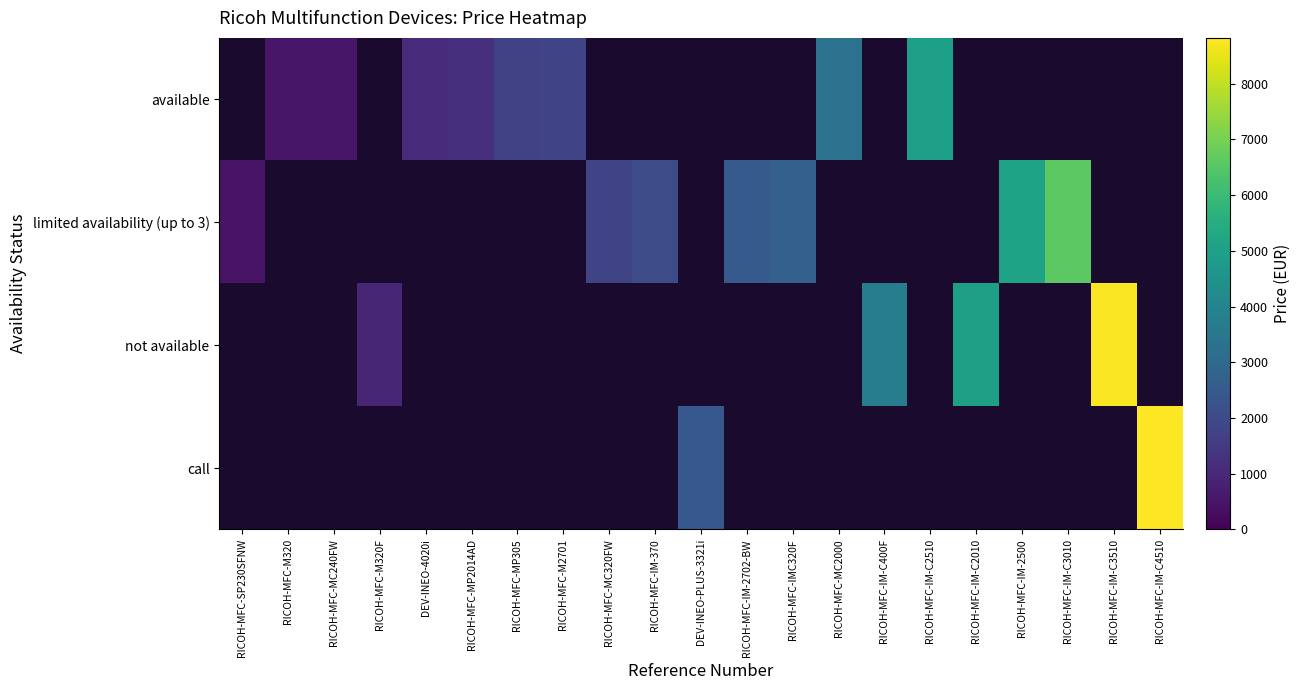

True or false: available has a value of 1874.9 at RICOH-MFC-MC2000.

False